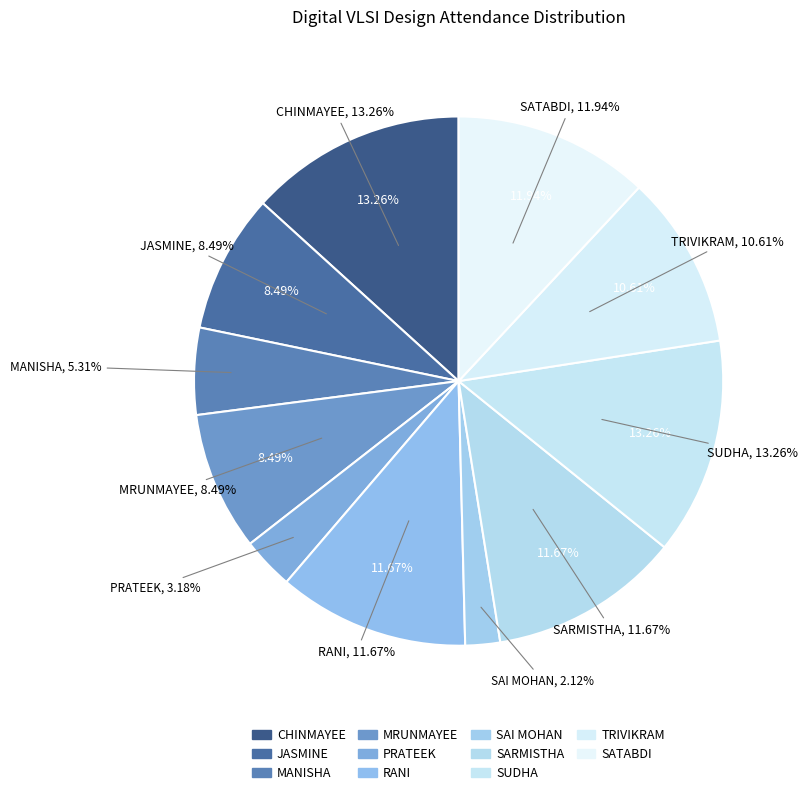

Rank the categories by value from lowest to highest.

SAI MOHAN PATRA, PRATEEK YADAV, MANISHA PATNAIK, JASMINE NESSA, MRUNMAYEE TRIPATHY, TRIVIKRAM SAHOO, RANI PRADHAN, SARMISTHA PANDA, SATABDI BISWAL, CHINMAYEE DUTTA, SUDHA SUBHALAXMI MUDULI